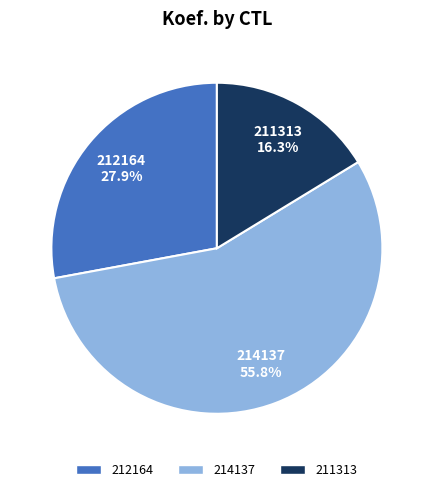

Combined, what portion of the pie is 214137 and 211313?

72.1%